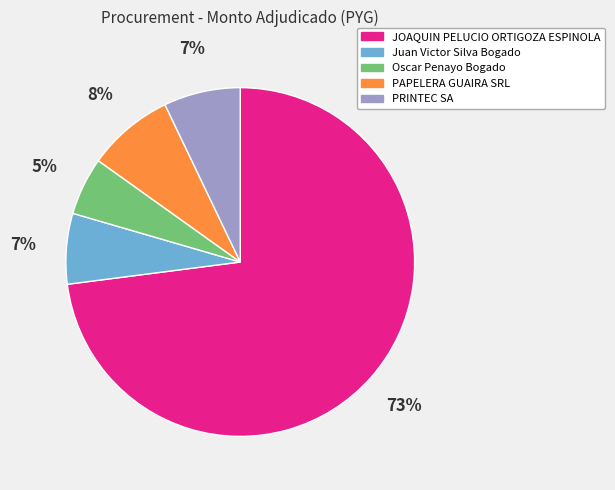

What is the largest slice in the pie chart?

JOAQUIN PELUCIO ORTIGOZA ESPINOLA